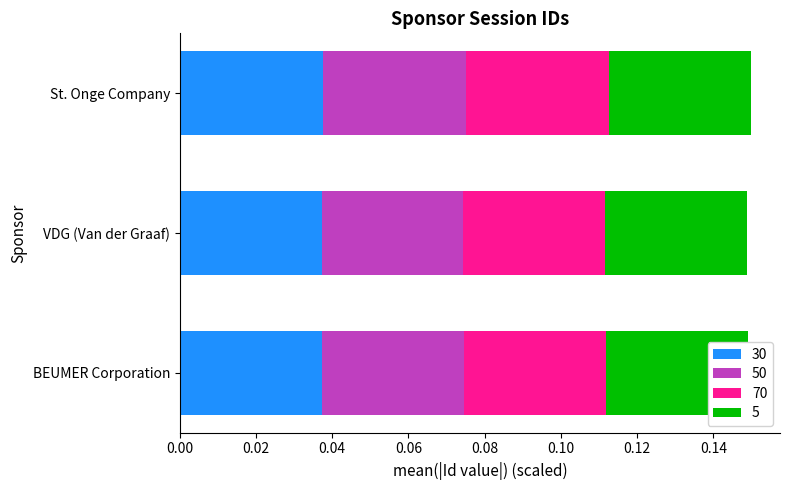

What are all the series names shown in the legend?

30, 50, 70, 5